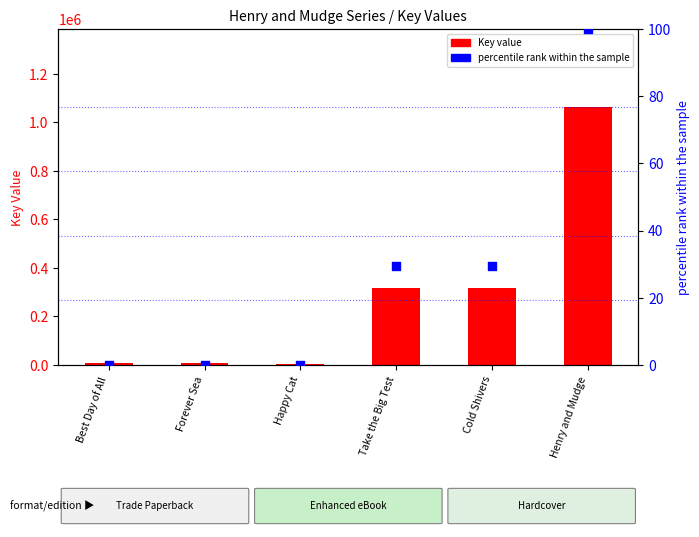

At how many categories does at least one series exceed 840218?

1